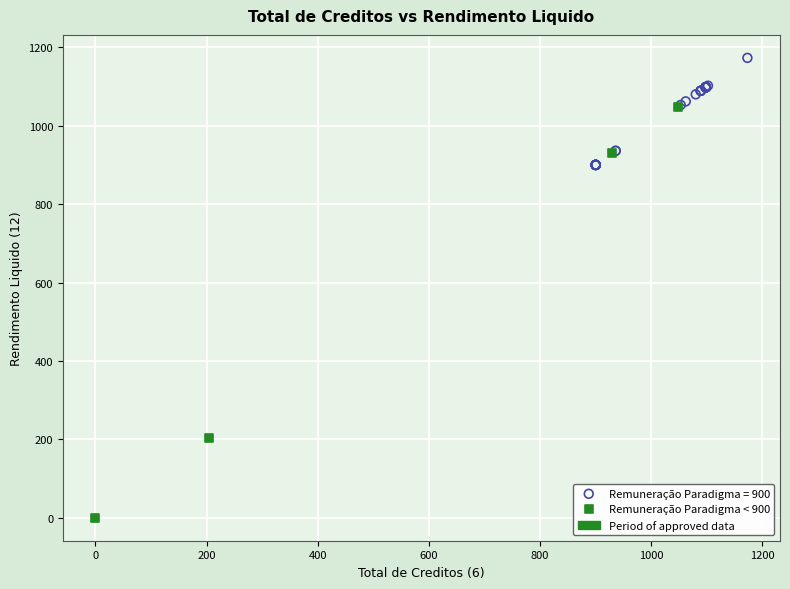

Which series has the largest Y range (max minus min)?

Remuneração Paradigma < 900